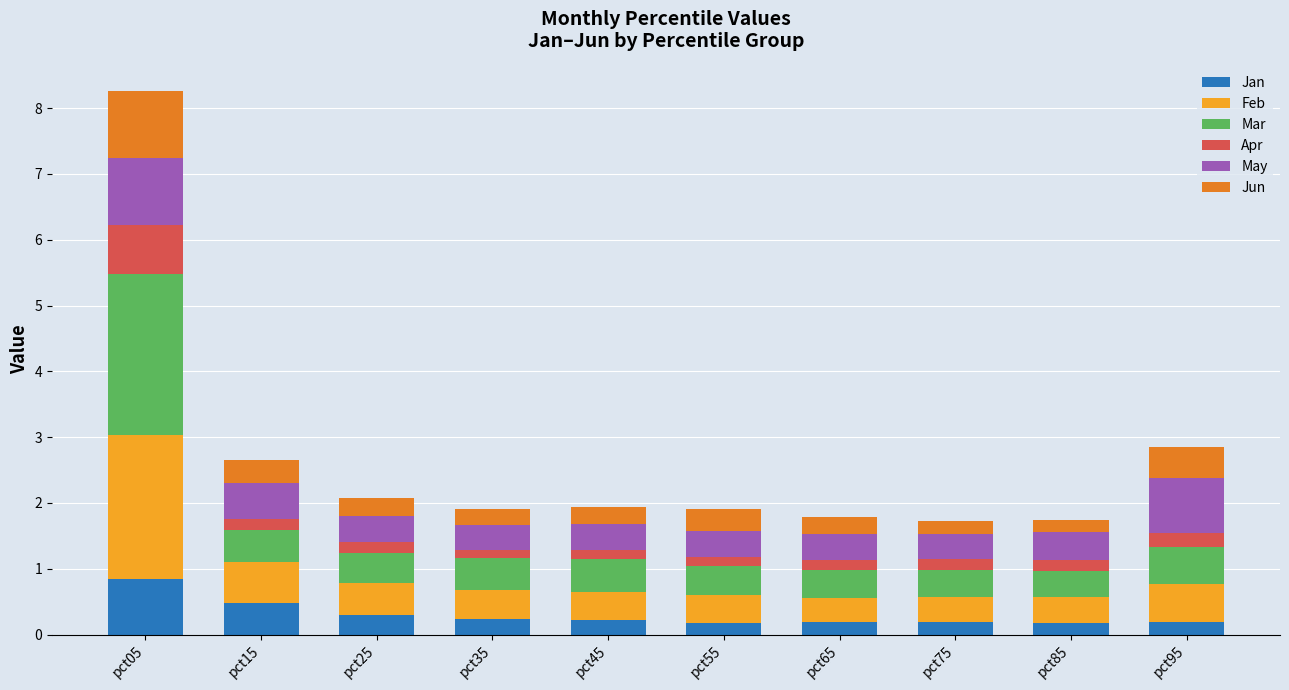

At which category is the sum across all series the highest?

pct05